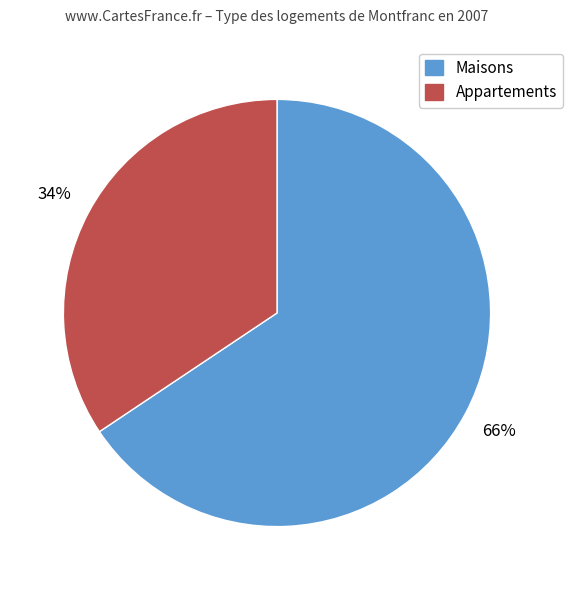

To the nearest percent, what is the average slice percentage?

50%